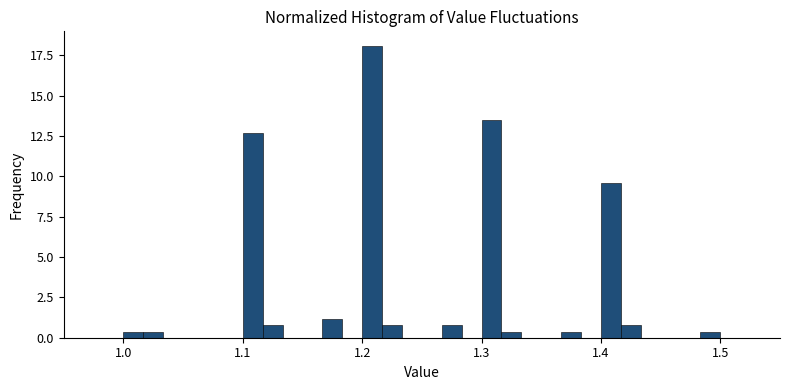

Around what value on the x-axis is the tallest bar? Give the approximate position of its centre, as read against the axis.

1.21